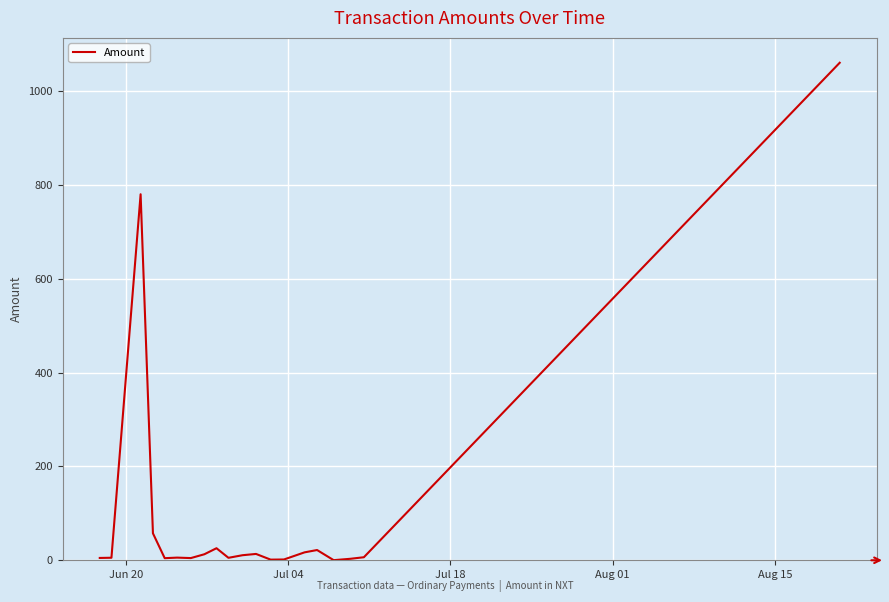

What is the maximum value shown in the chart?

1060.3